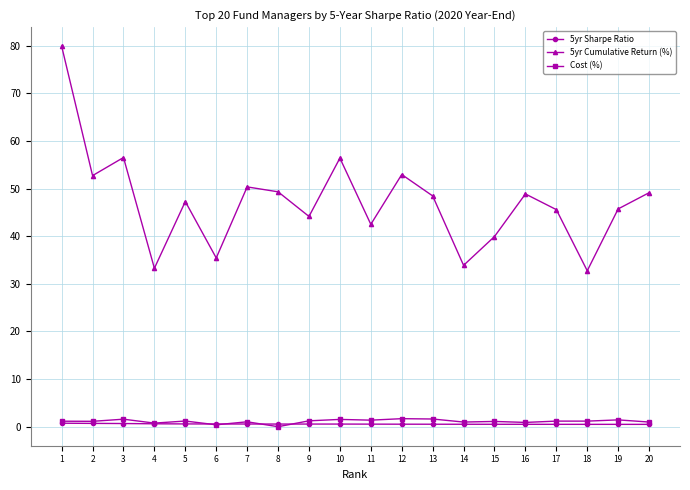

What are all the series names shown in the legend?

5yr Sharpe Ratio, 5yr Cumulative Return (%), Cost (%)